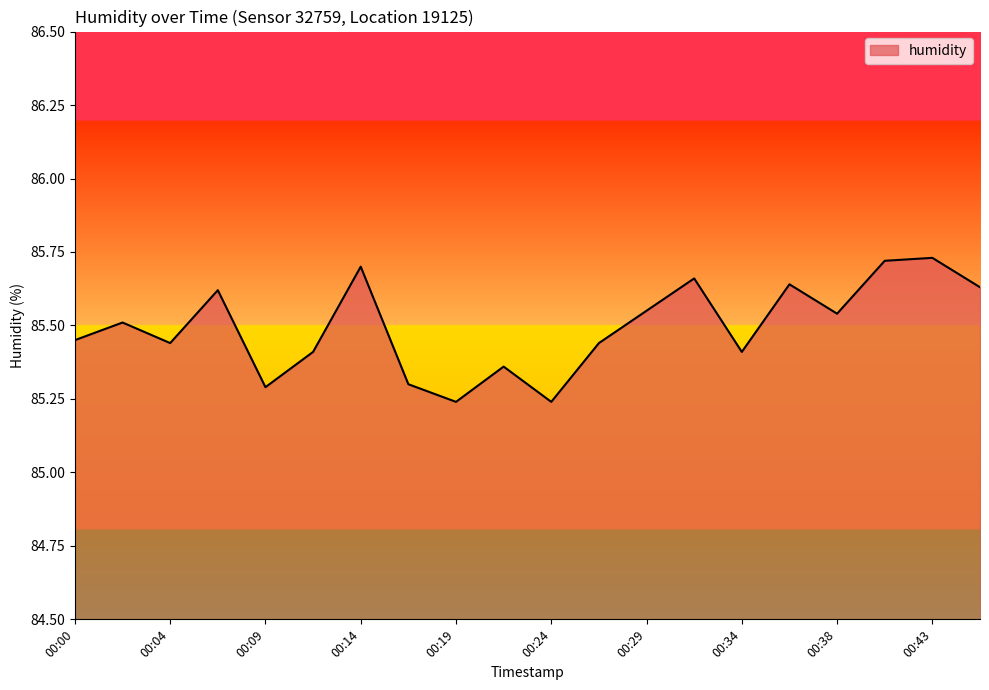

True or false: the data has more than 1 interior local peaks.

True